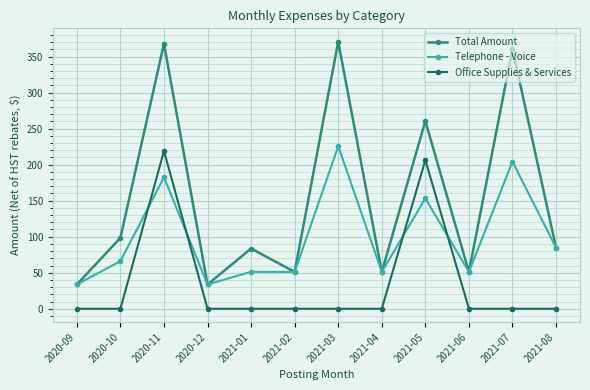

True or false: Total Amount and Office Supplies & Services cross at least once.

False